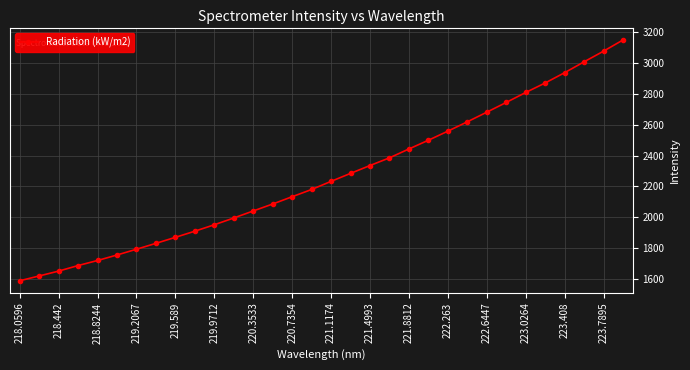

What is the sum of all values?

72454.8